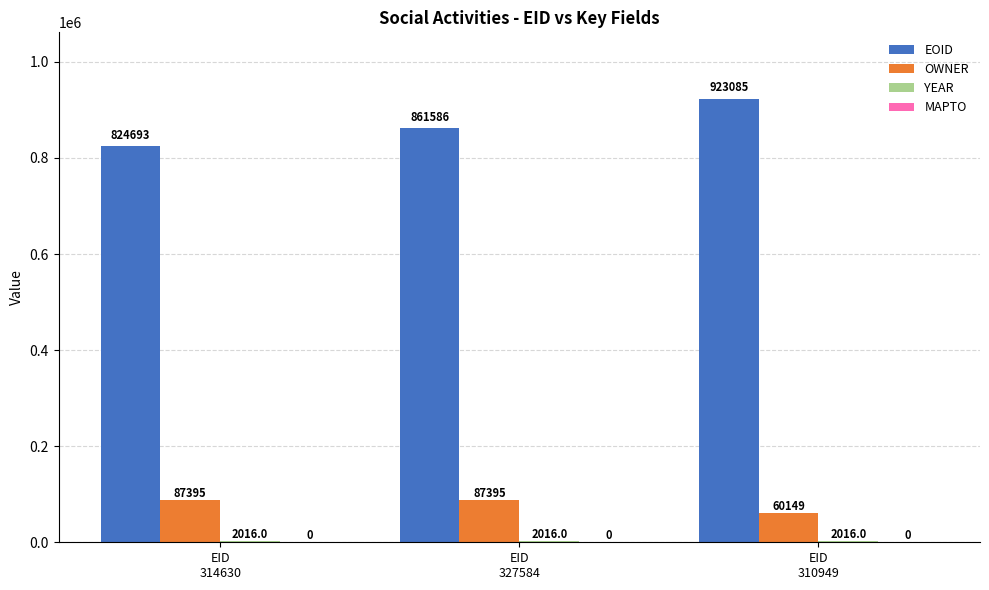

Which series has the largest total across all categories?

EOID